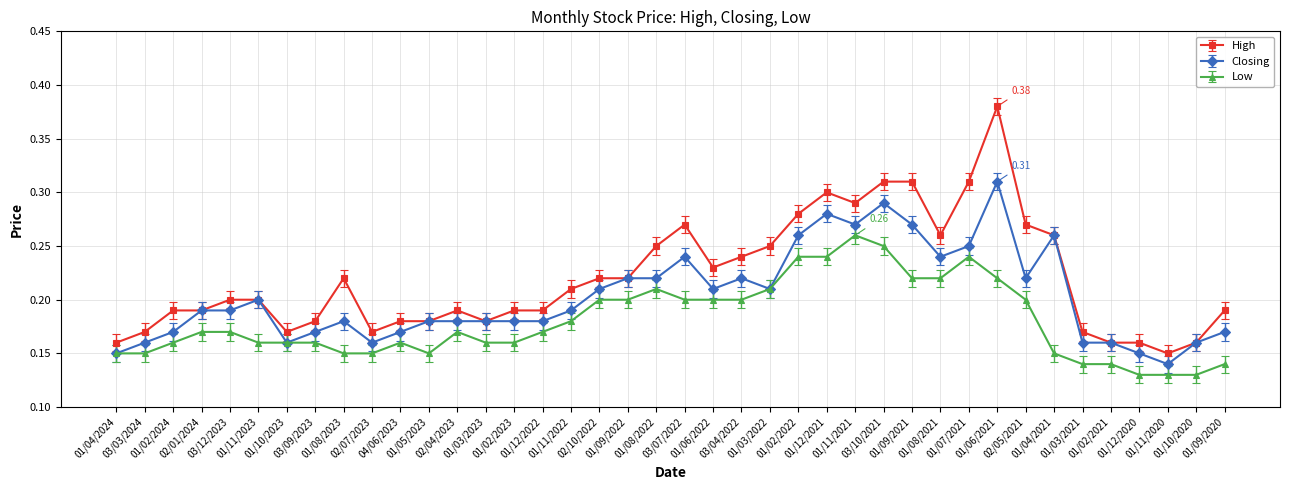

Which series changed the most between 01/07/2021 and 01/03/2021?

High